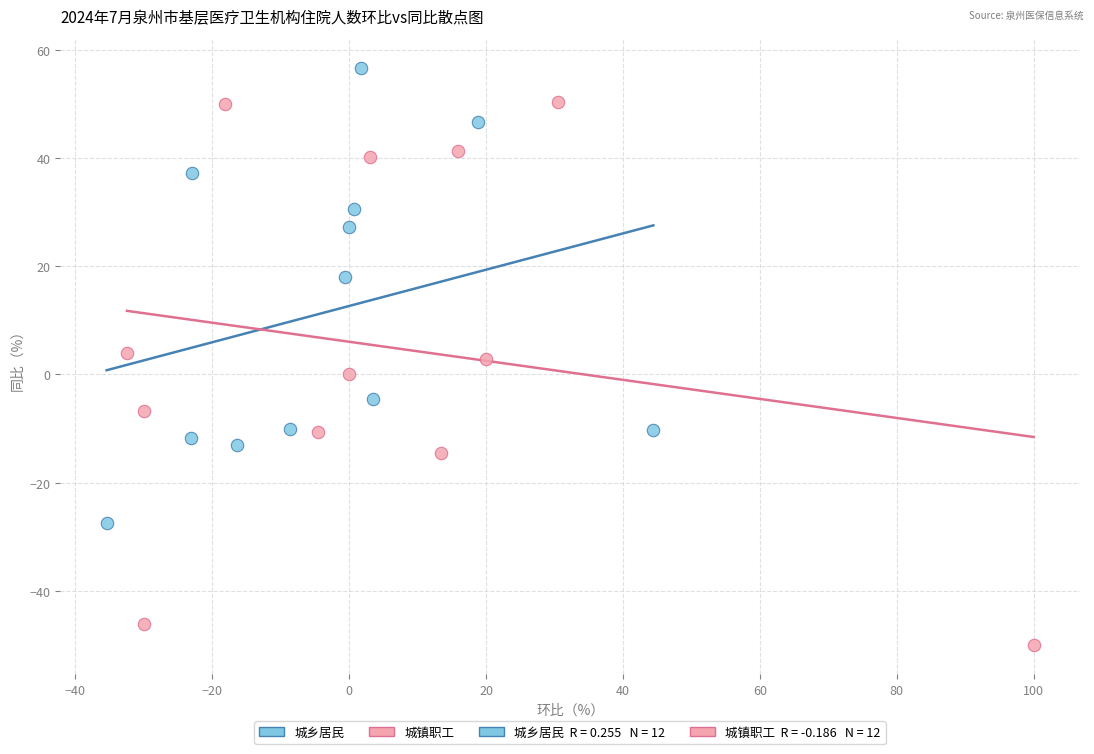

Which series contains the highest Y value?

城乡居民